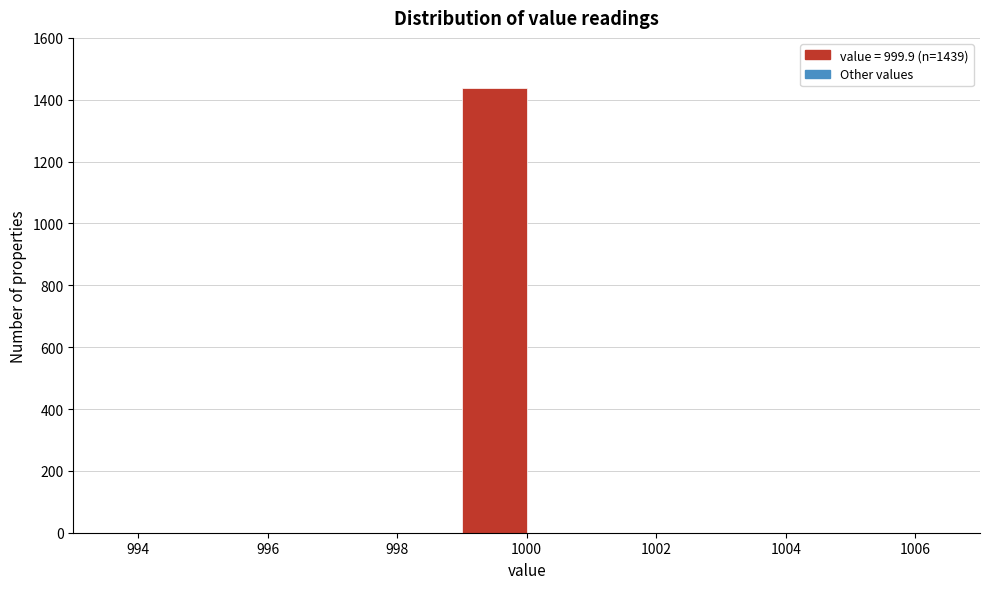

Which range on the x-axis has the tallest bar?

999 to 1000